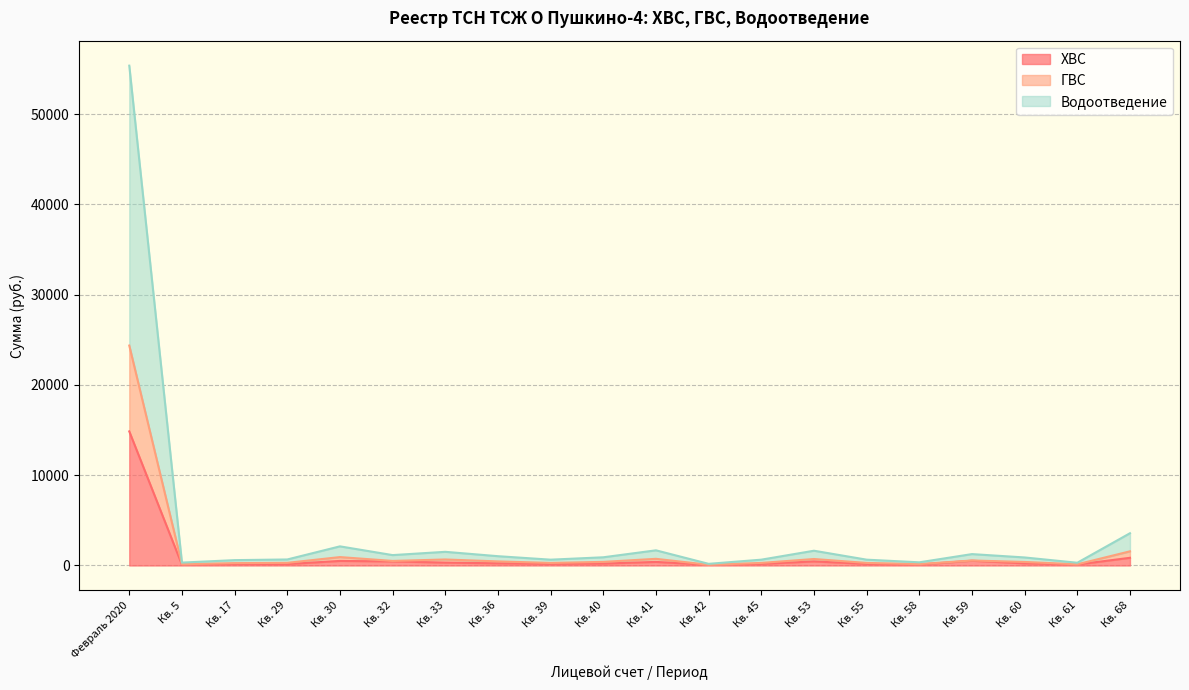

What value does the Водоотведение series have at Кв. 17?

259.9